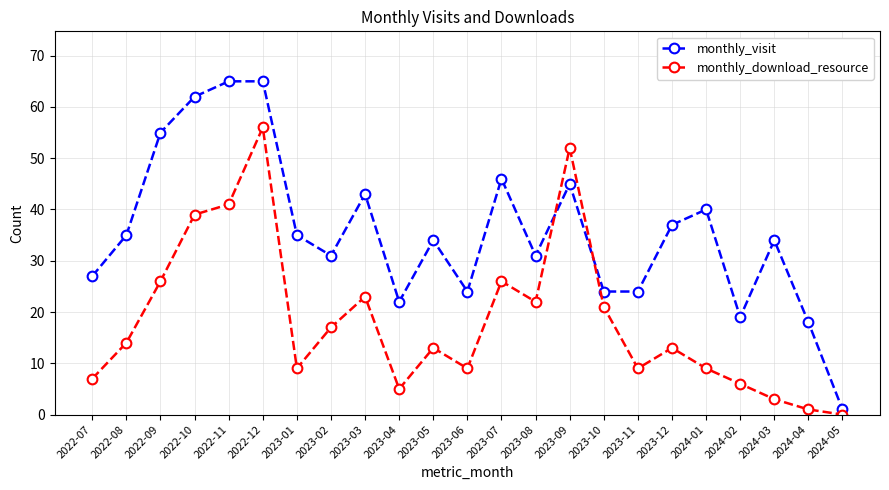

How many series are shown in this chart?

2